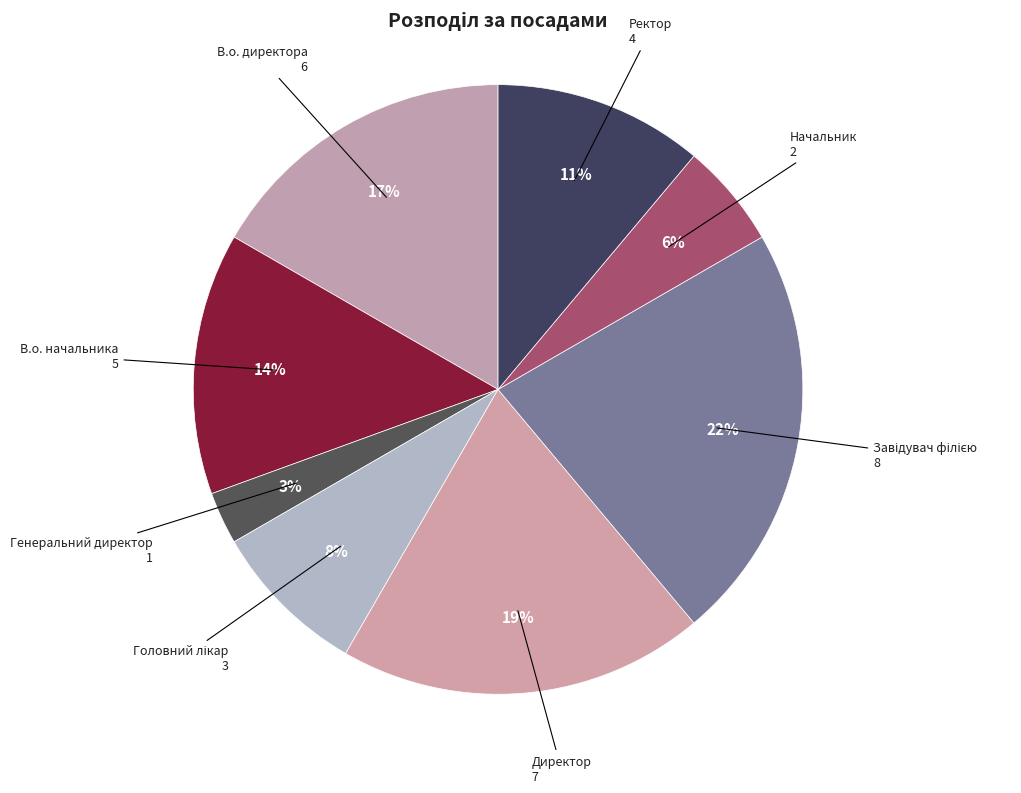

The Начальник slice represents 16% of the pie. True or false?

False